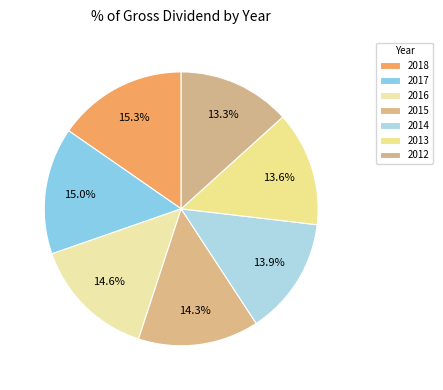

True or false: 2012 accounts for 3% of the total.

False